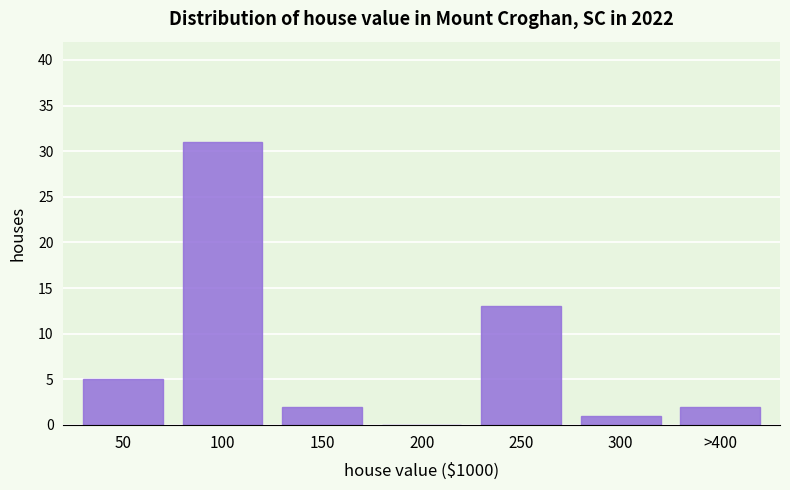

Reading left to right, transcribe all the data shown in this chart.

50=5	100=31	150=2	200=0	250=13	300=1	>400=2